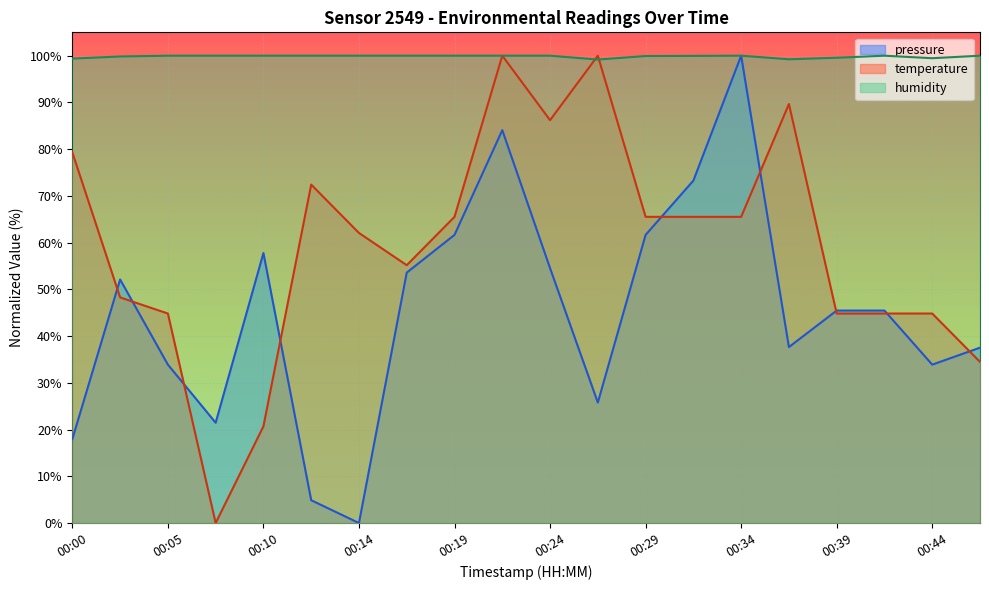

Is the value of temperature at 00:07 greater than the value of pressure at 00:22?

No